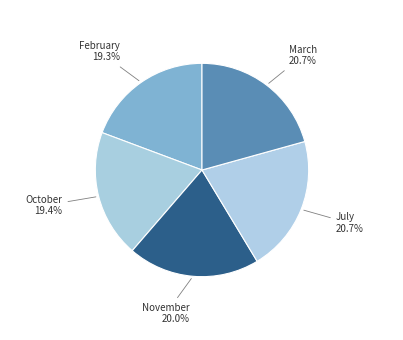

Combined, do March and July account for over 50%?

No